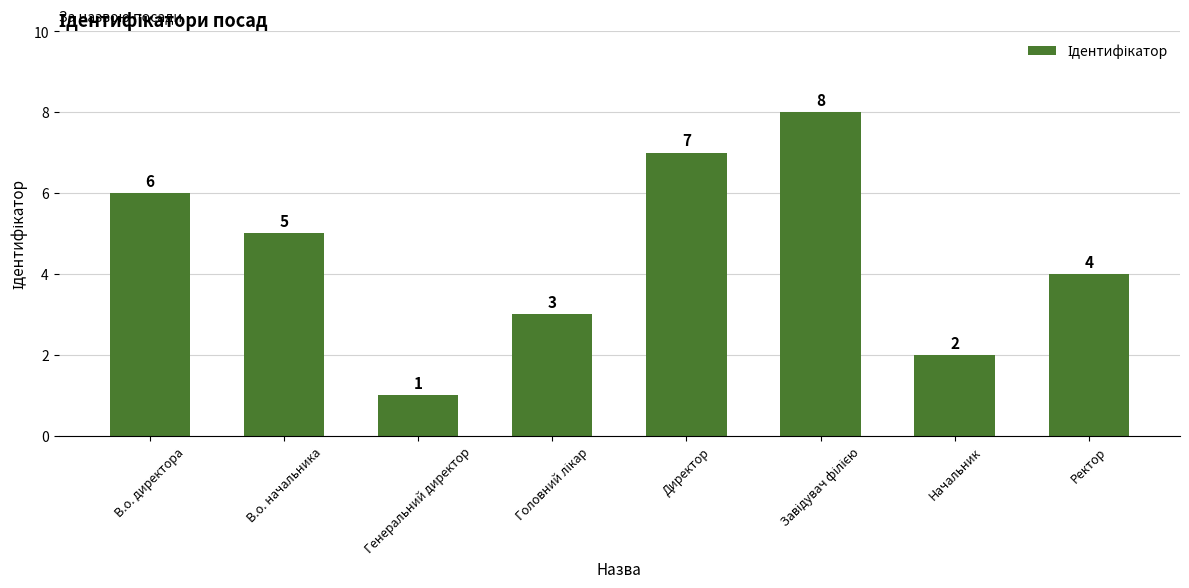

What is the value of the 5th bar from the left?

7